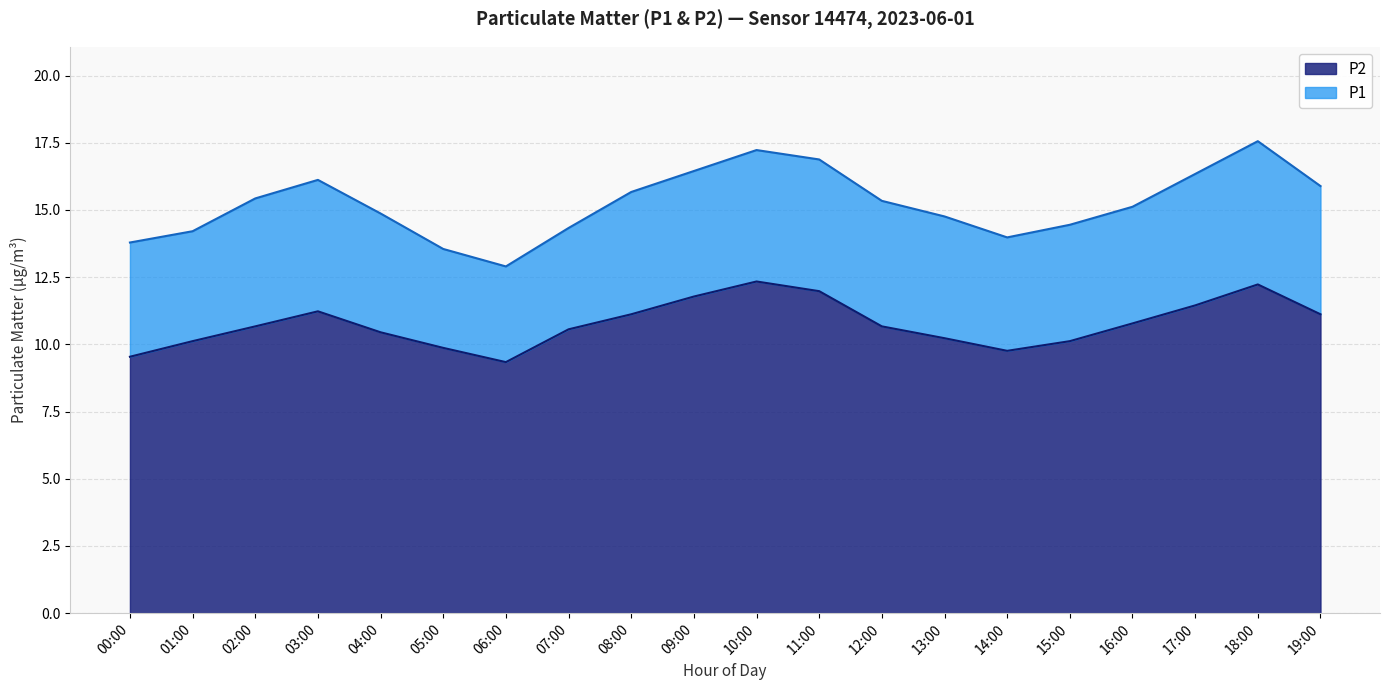

Which category has the highest value in the P2 series?

10:00